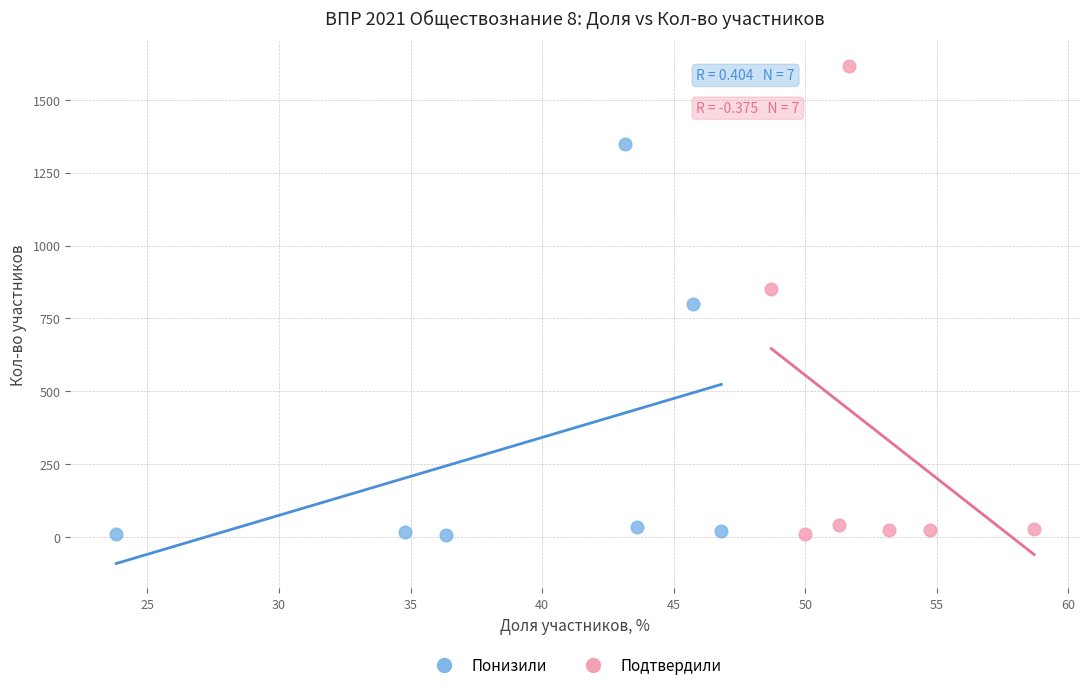

Which series reaches the maximum Y coordinate?

Подтвердили